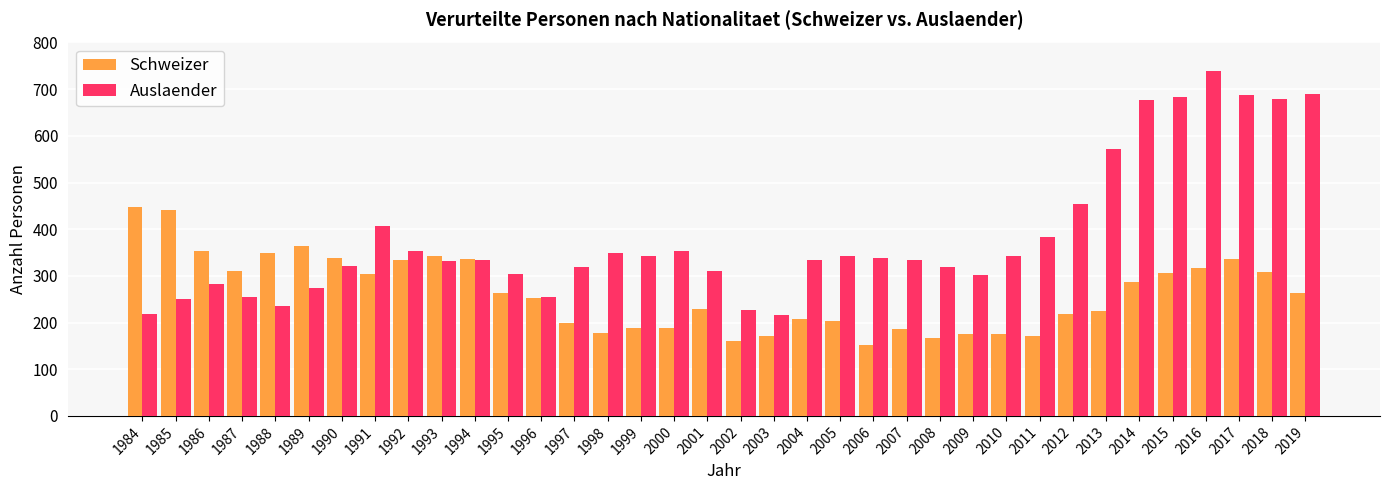

What is the spread (max minus min) of values at 1998?

172